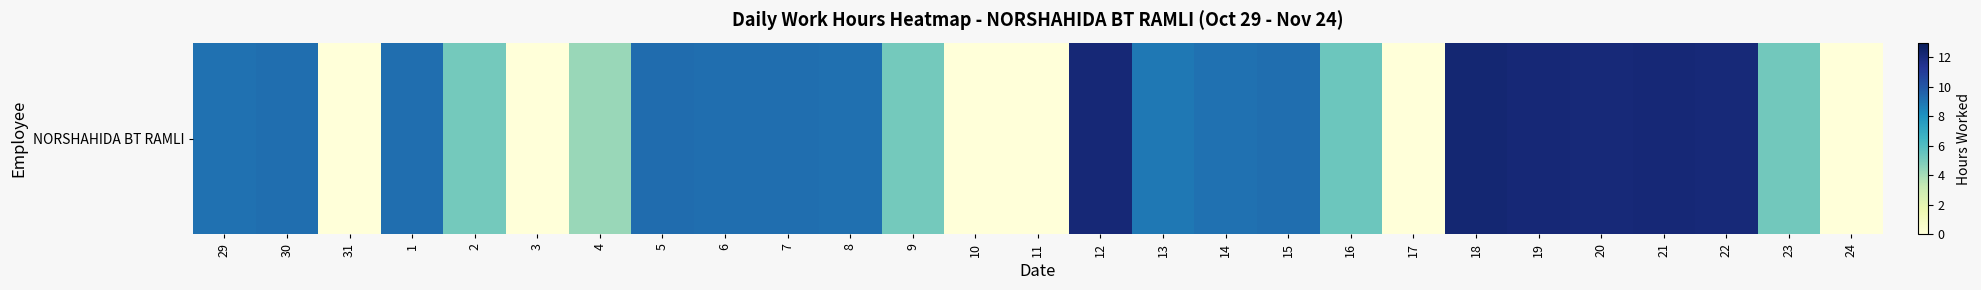

List the labels in order of value, smallest first.

31, 3, 10, 11, 17, 24, 4, 9, 2, 23, 16, 13, 29, 14, 8, 1, 6, 30, 7, 15, 5, 20, 22, 19, 12, 21, 18